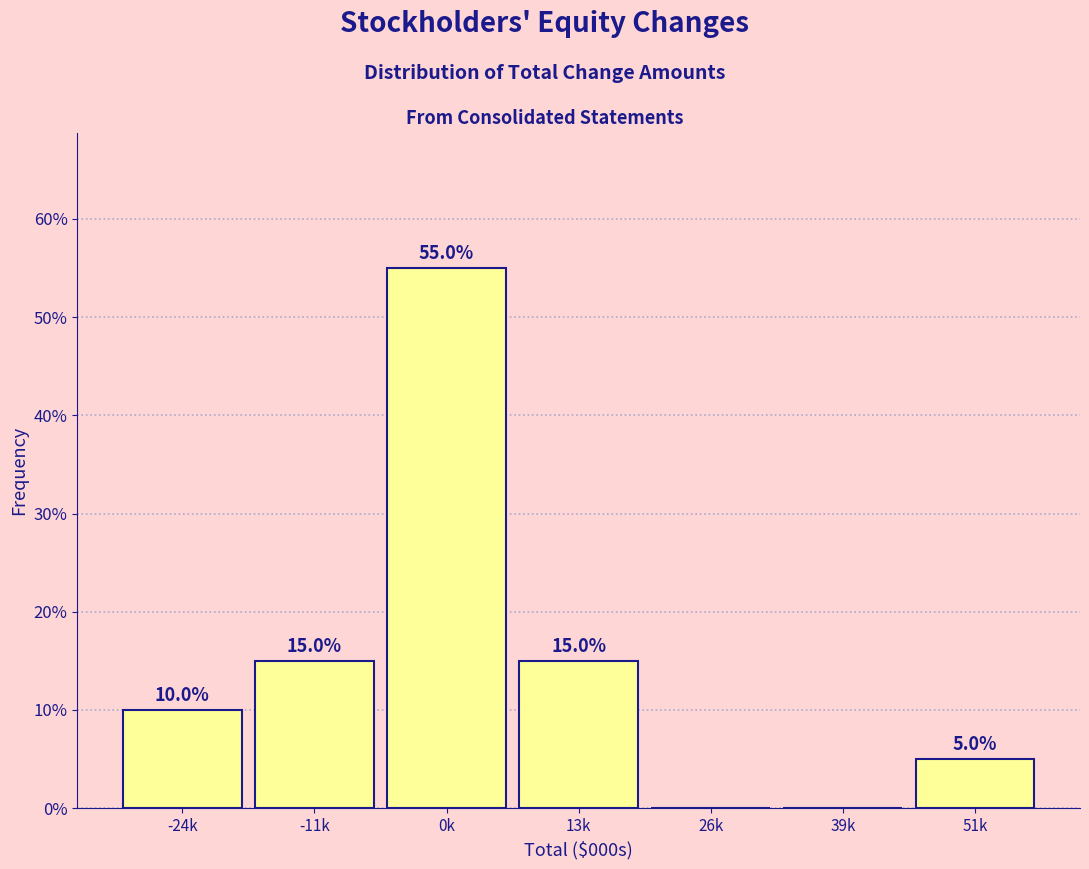

Reading right to left, transcribe all the data shown in this chart.

51k=5.0	39k=0.0	26k=0.0	13k=15.0	0k=55.0	-11k=15.0	-24k=10.0